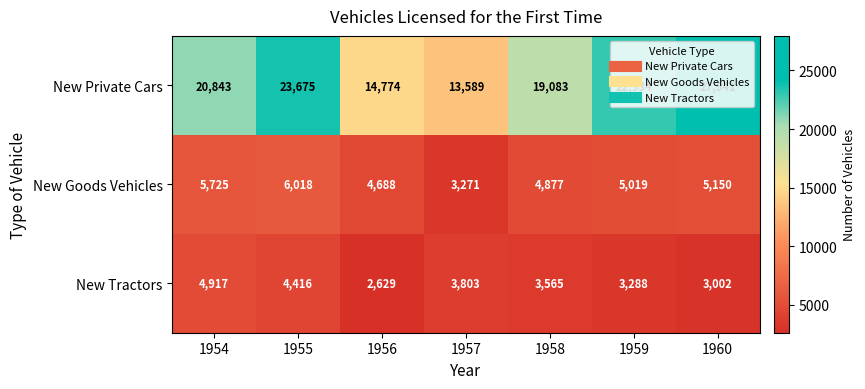

True or false: New Goods Vehicles has a value of 2609 at 1960.

False